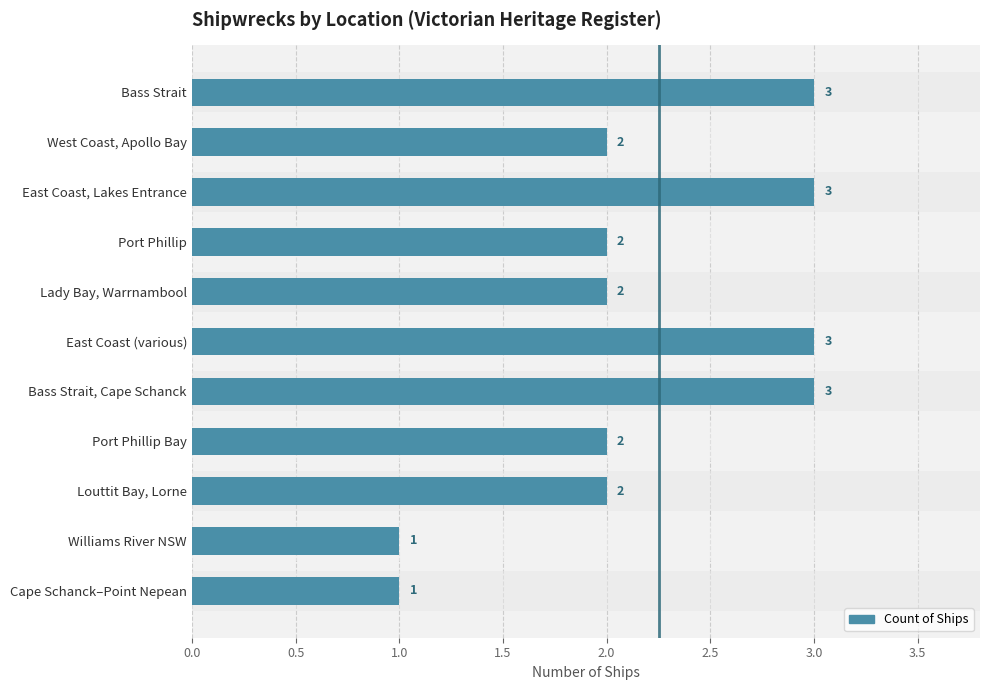

Count the values in the range 2 to 3.

9